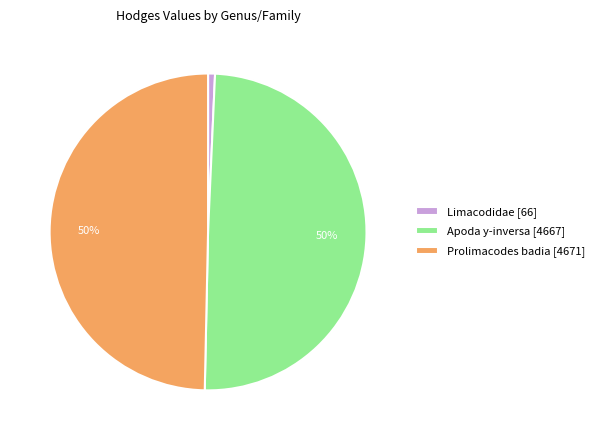

True or false: Apoda y-inversa [4667] accounts for 50% of the total.

True